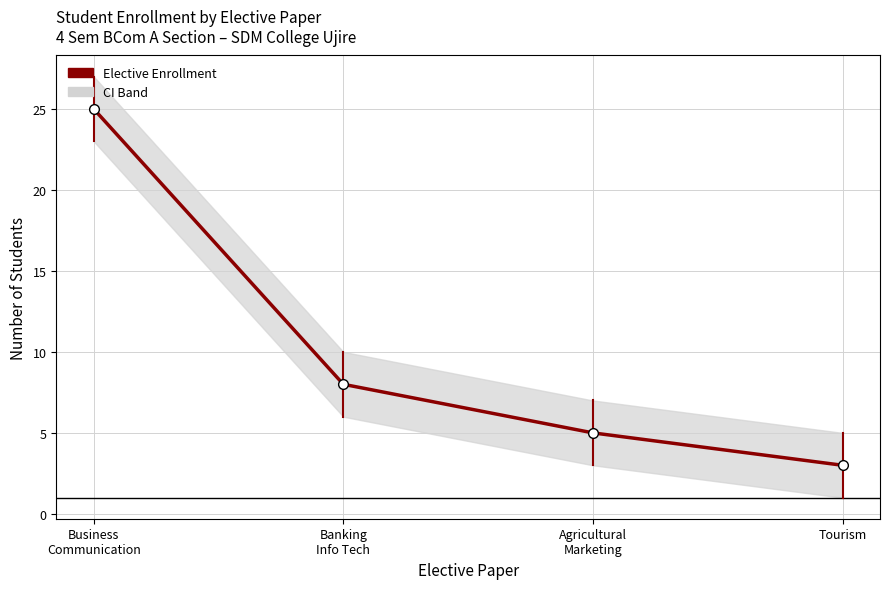

What is the label of the 4th point from the right?

Business
Communication